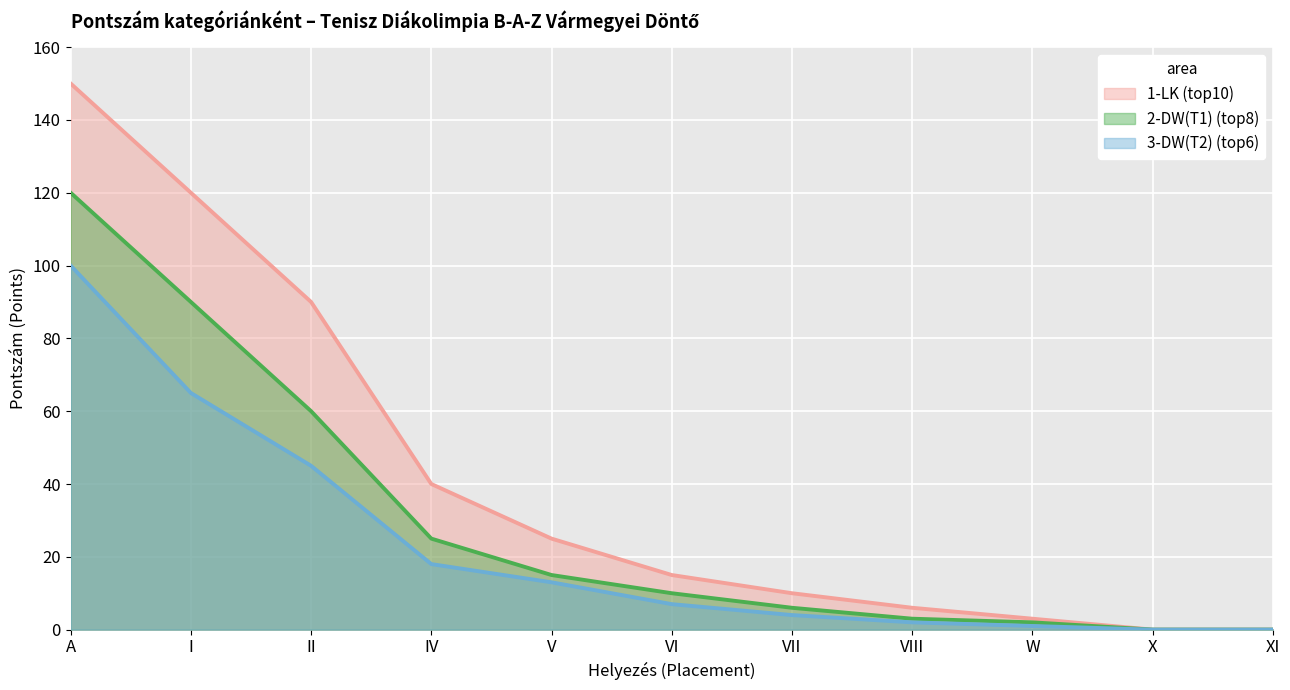

List the labels in order of 1-LK (top10) value, smallest first.

X, XI, W, VIII, VII, VI, V, IV, II, I, A